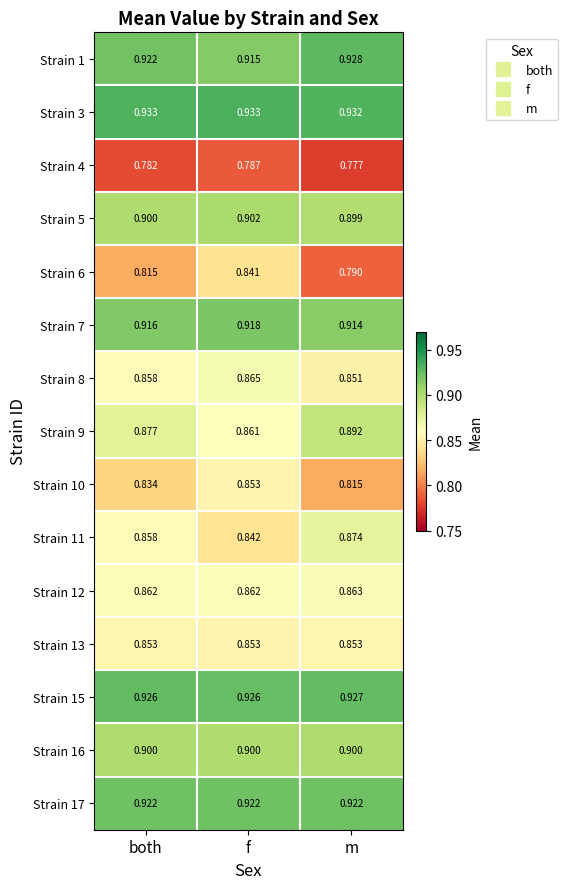

Is the value of Strain 11 at m greater than the value of Strain 5 at f?

No